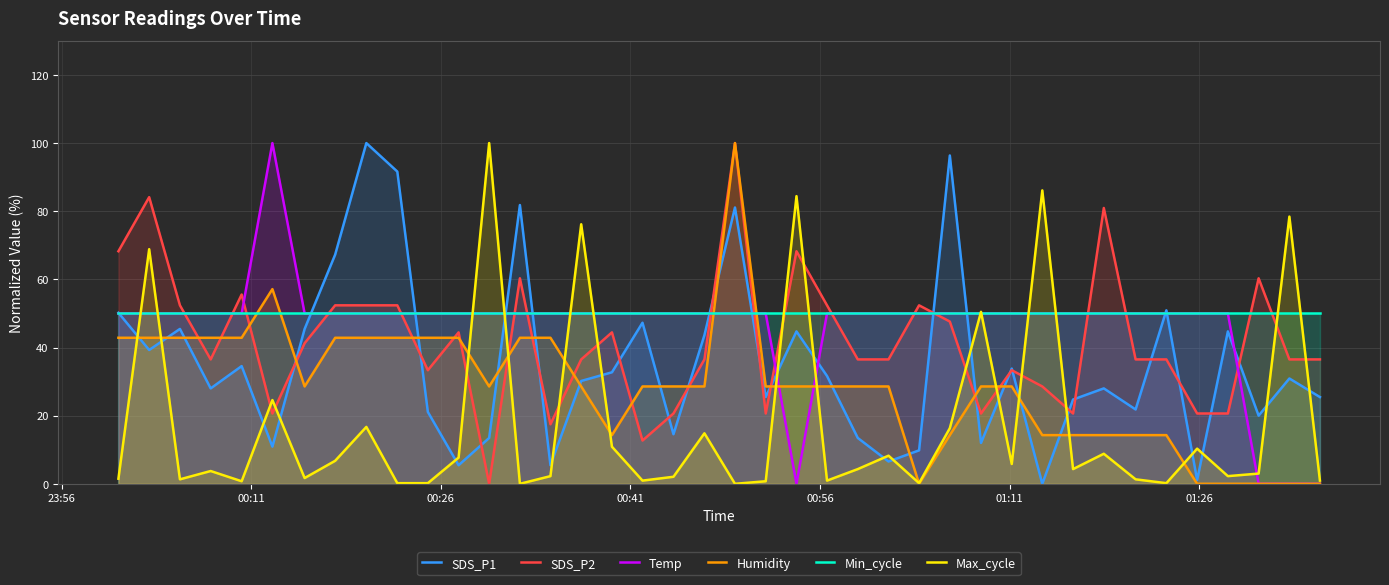

At how many categories does at least one series exceed 49?

40